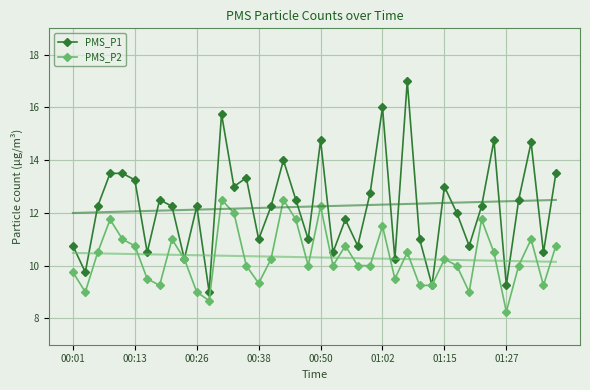

What is the label of the 31st point from the right?

9